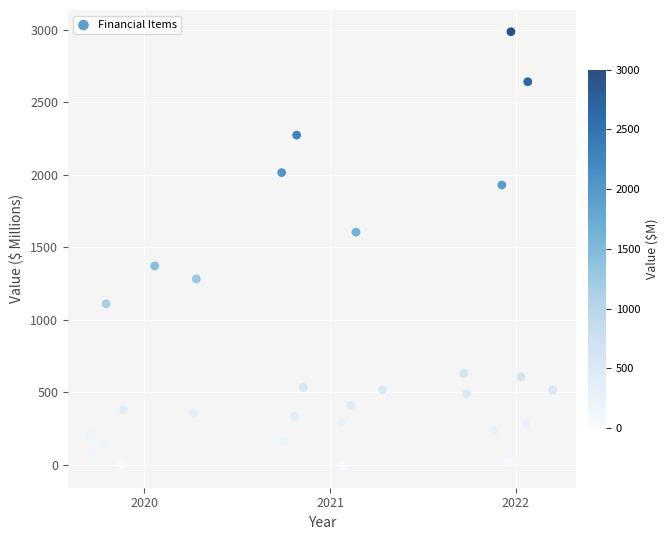

What is the range of X values (max minus min)?

2.5